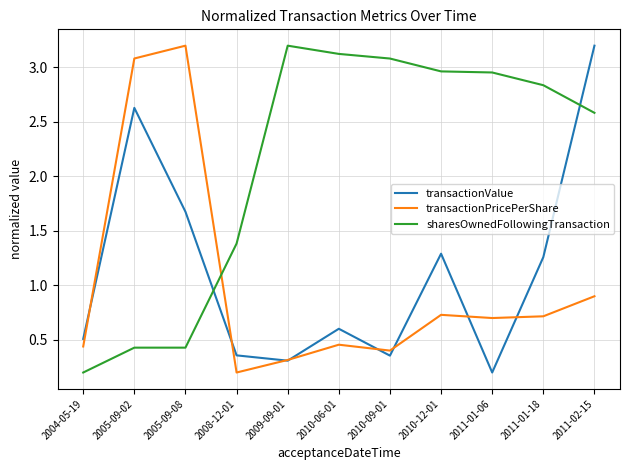

Is the value of transactionValue at 2010-12-01 greater than the value of sharesOwnedFollowingTransaction at 2011-01-06?

No